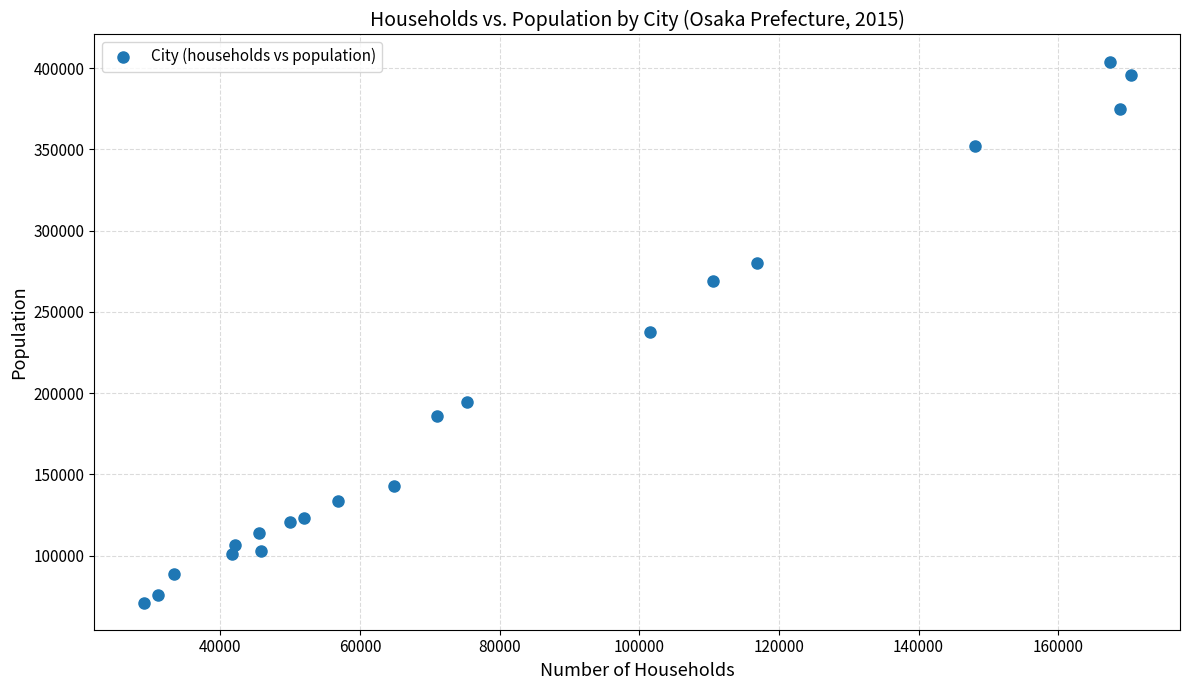

What is the range of Y values (max minus min)?

332982